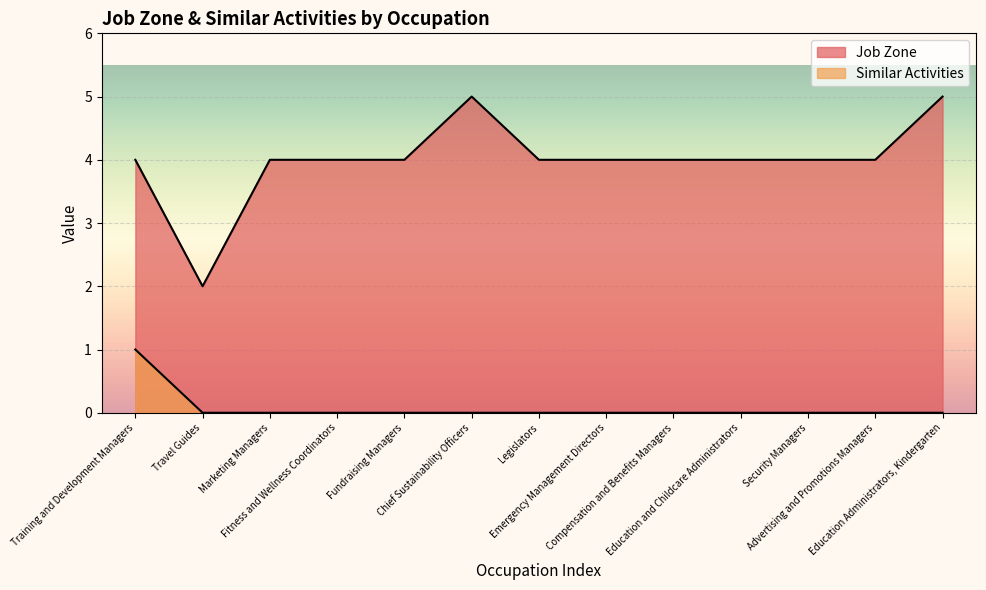

What is the sum of the Job Zone values at Marketing Managers and Fitness and Wellness Coordinators?

8